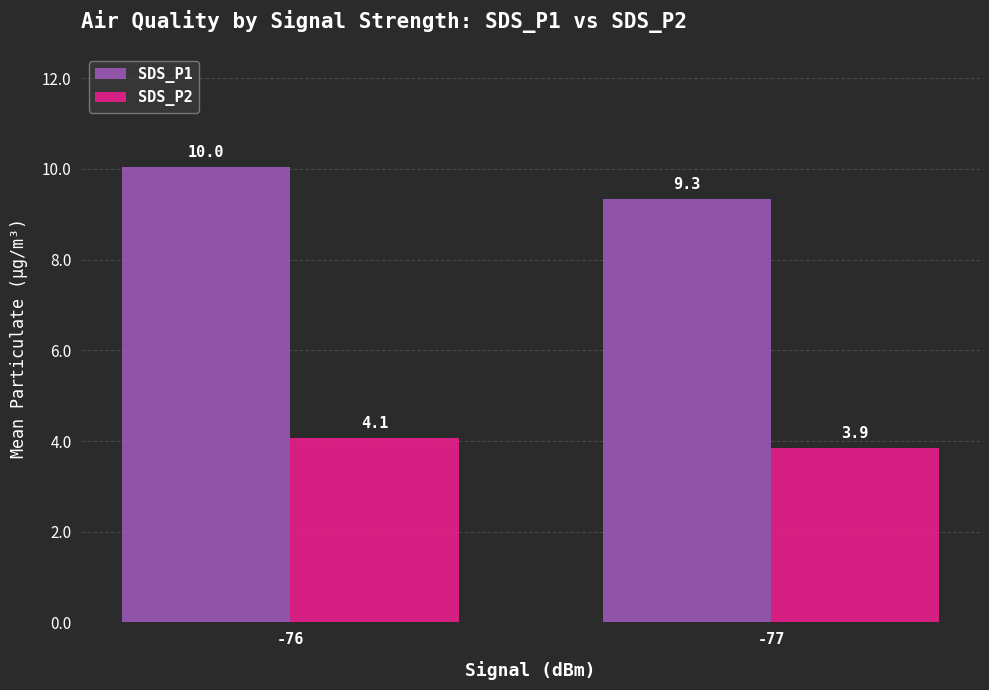

Count the number of categories in the chart.

2